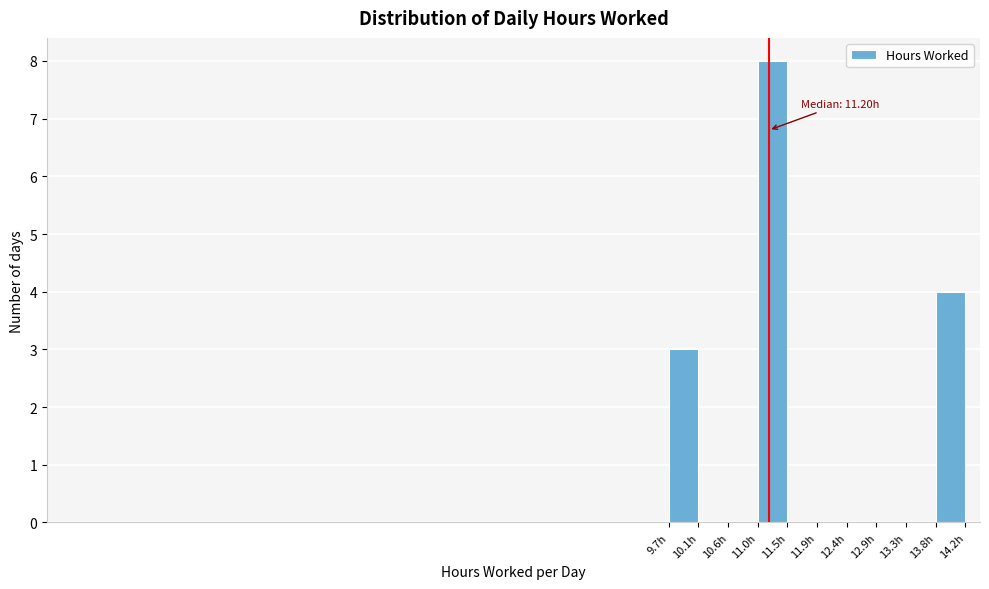

Which range on the x-axis has the tallest bar?

11.03 to 11.49